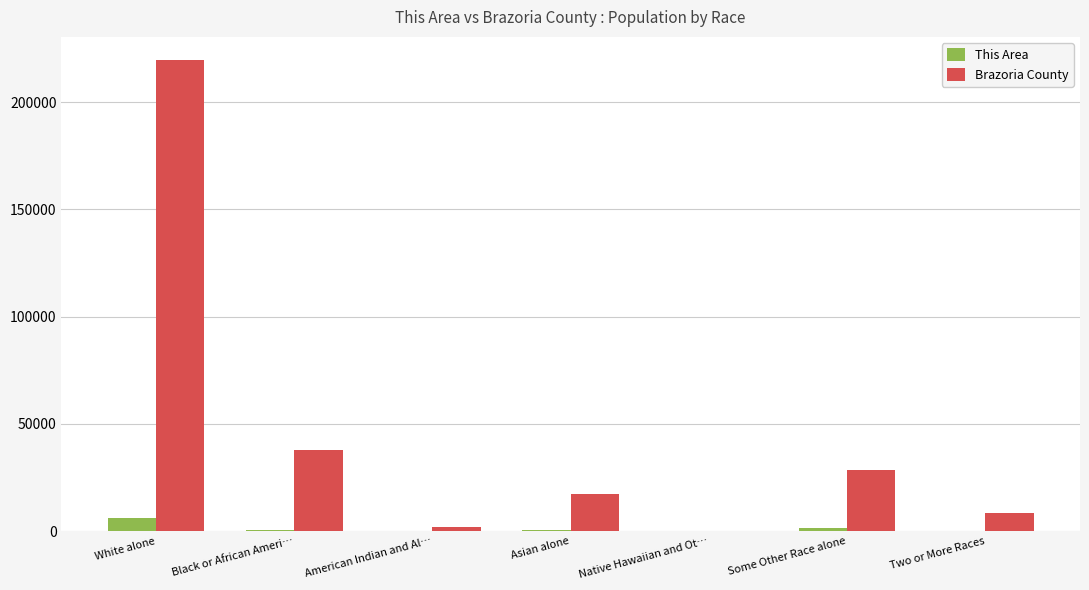

At which category does the chart reach its peak across all series?

White alone